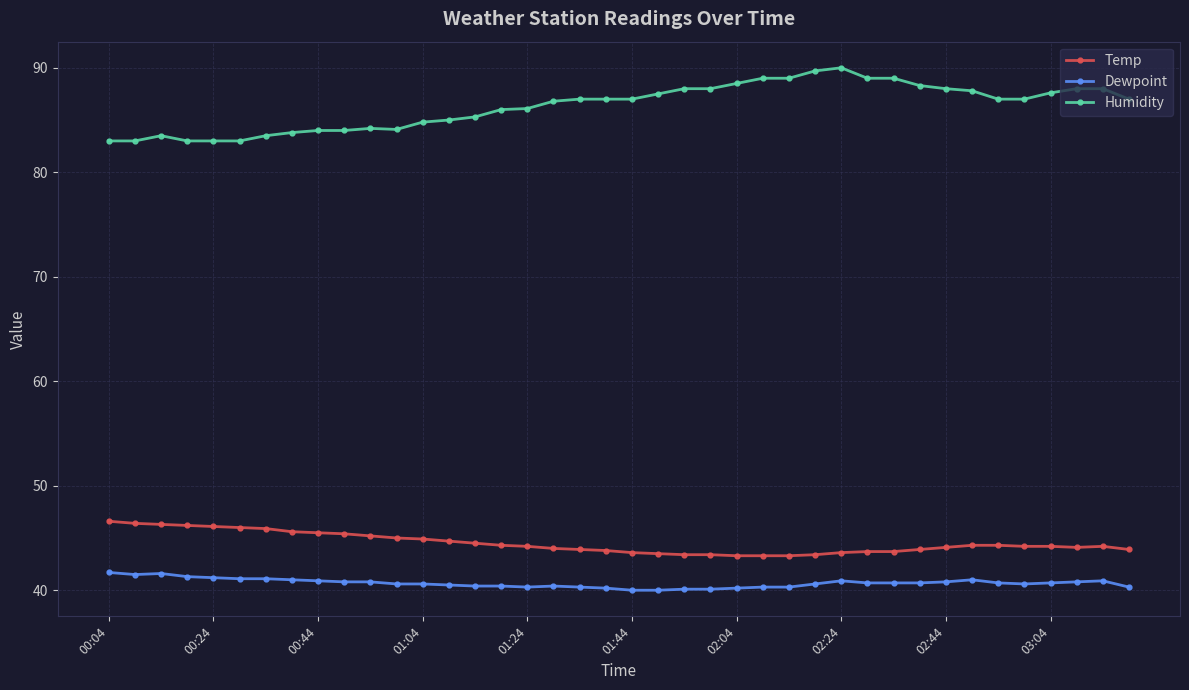

True or false: Humidity has more than 0 points higher than both neighbors.

True